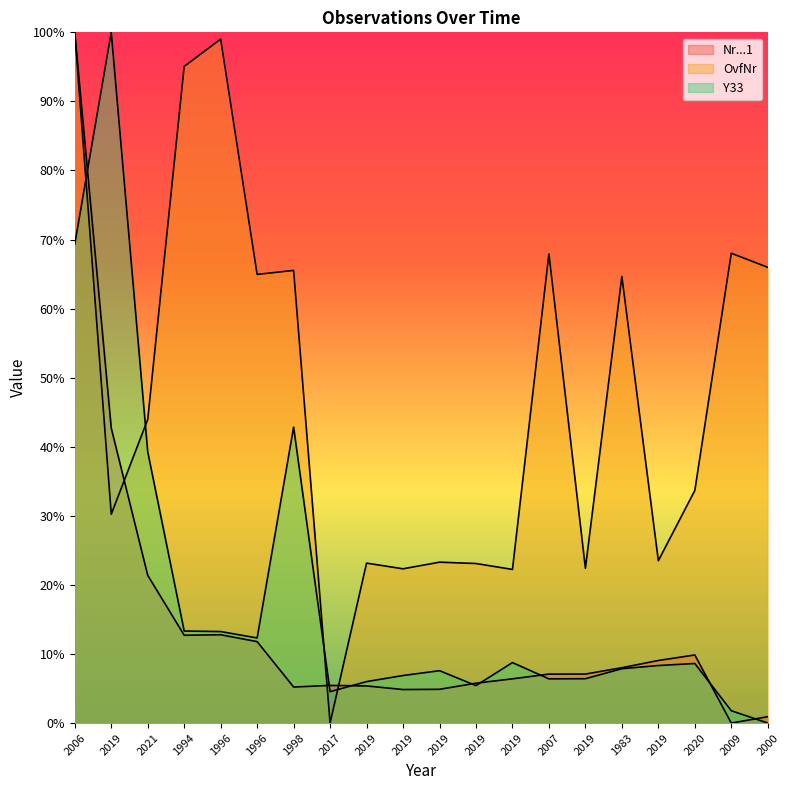

What is the spread (max minus min) of values at 2000?

66.0